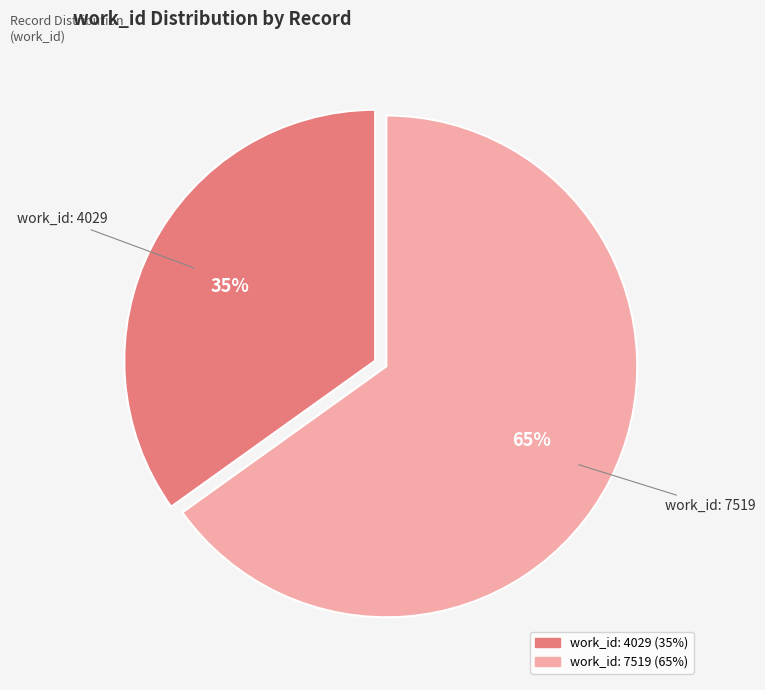

Rank the categories by value from highest to lowest.

work_id: 7519, work_id: 4029